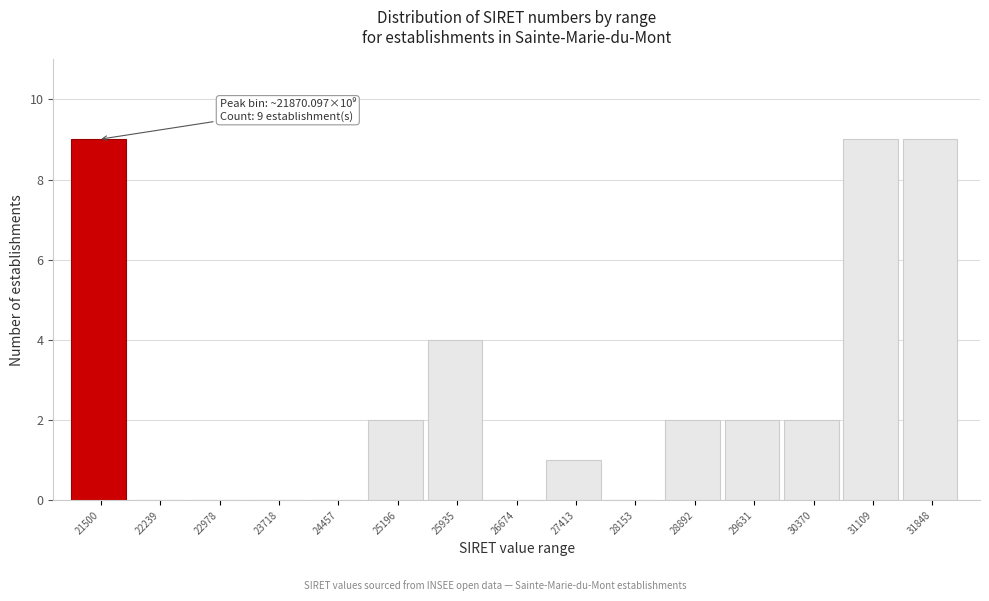

Reading left to right, extract all data points from this chart.

21500=9	22239=0	22978=0	23718=0	24457=0	25196=2	25935=4	26674=0	27413=1	28153=0	28892=2	29631=2	30370=2	31109=9	31848=9